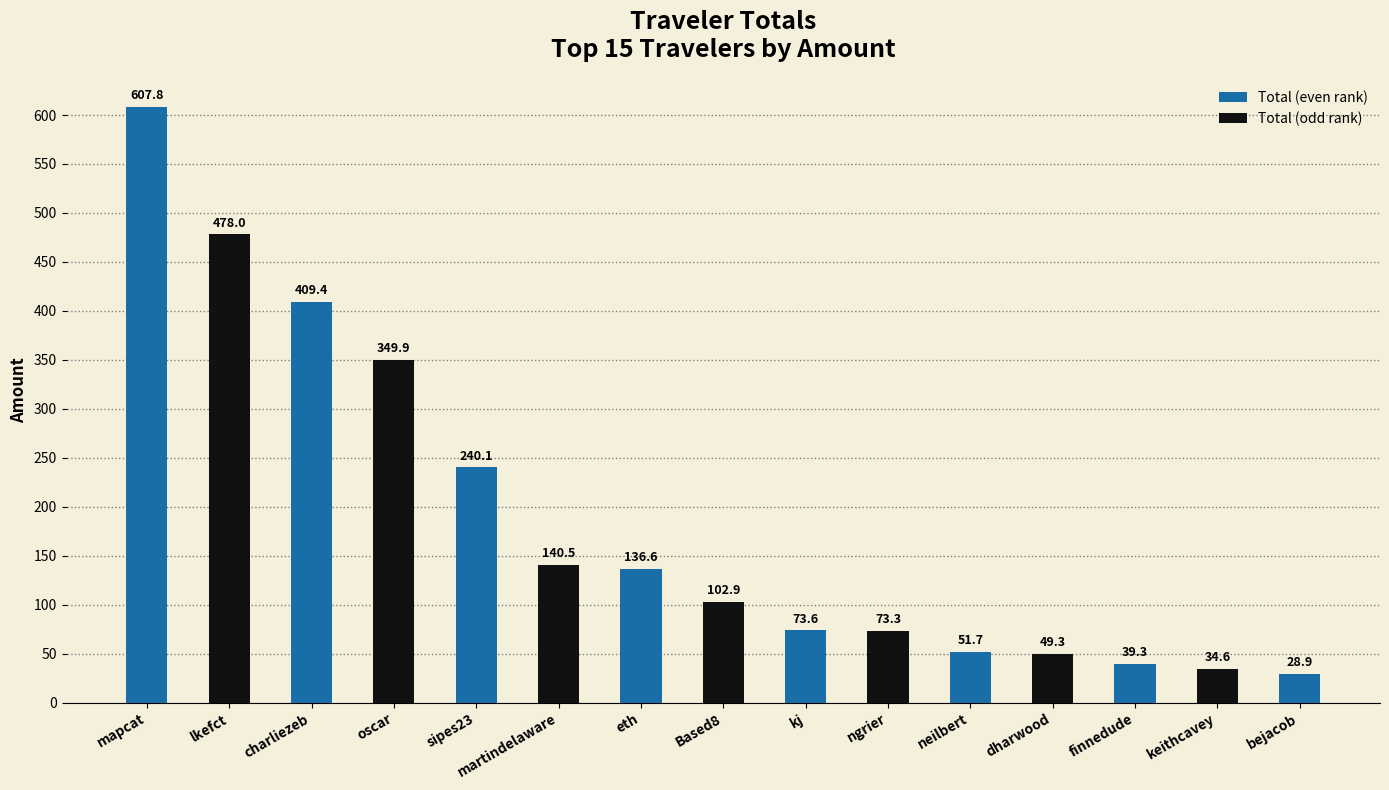

What position from the right is lkefct?

14